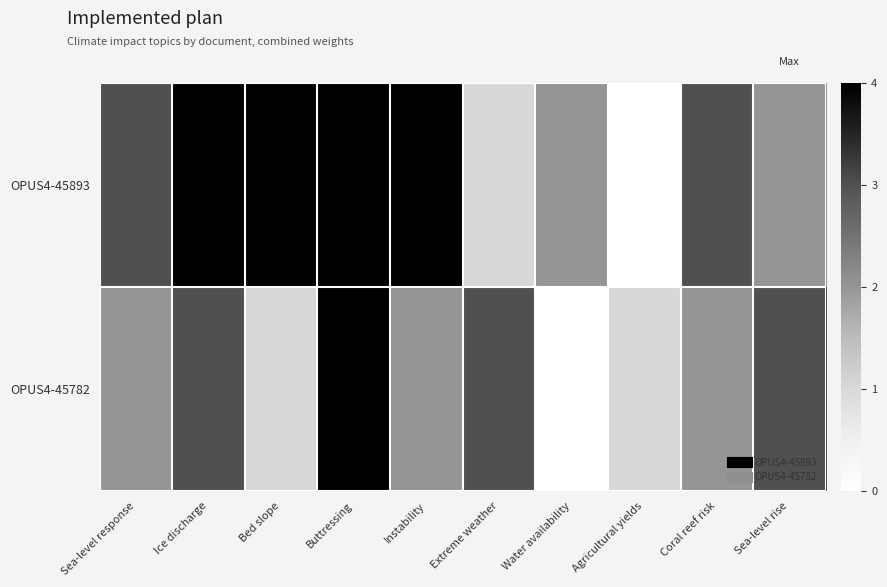

Reading left to right, transcribe all the data shown in this chart.

OPUS4-45893: Sea-level response=3	Ice discharge=4	Bed slope=7	Buttressing=10	Instability=11	Extreme weather=1	Water availability=2	Agricultural yields=0	Coral reef risk=3	Sea-level rise=2
OPUS4-45782: Sea-level response=2	Ice discharge=3	Bed slope=1	Buttressing=4	Instability=2	Extreme weather=3	Water availability=0	Agricultural yields=1	Coral reef risk=2	Sea-level rise=3